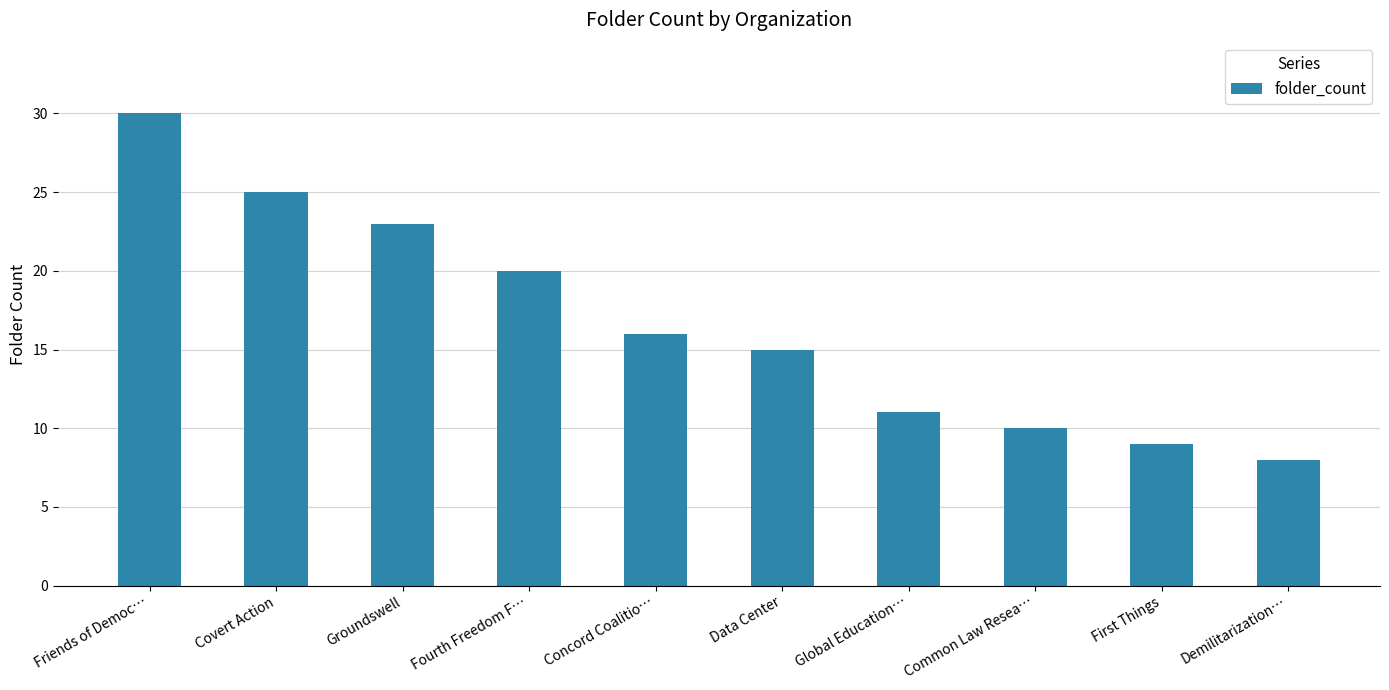

Which label corresponds to the smallest value in the chart?

Demilitarization…